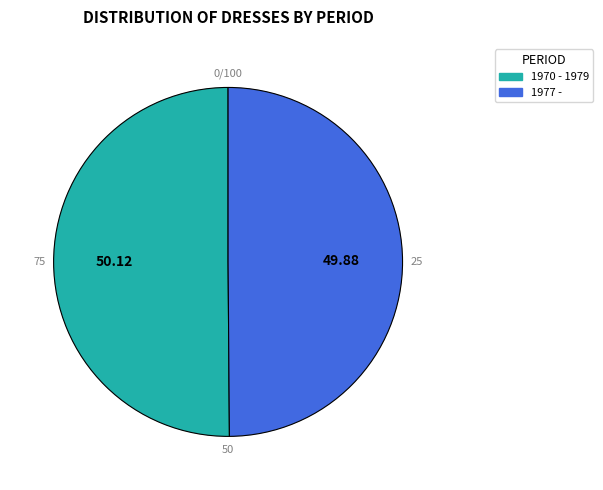

Combined, do 1977 - and 1970 - 1979 account for over 50%?

Yes